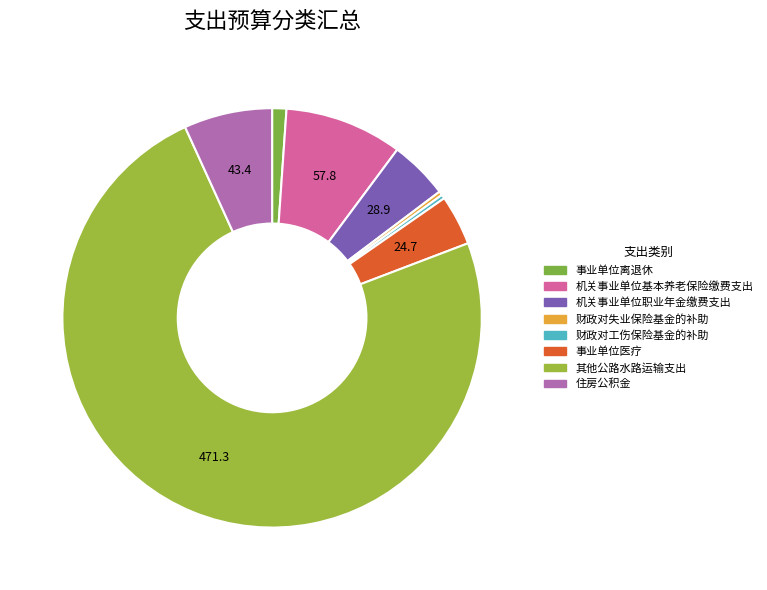

Which slice is the largest?

其他公路水路运输支出